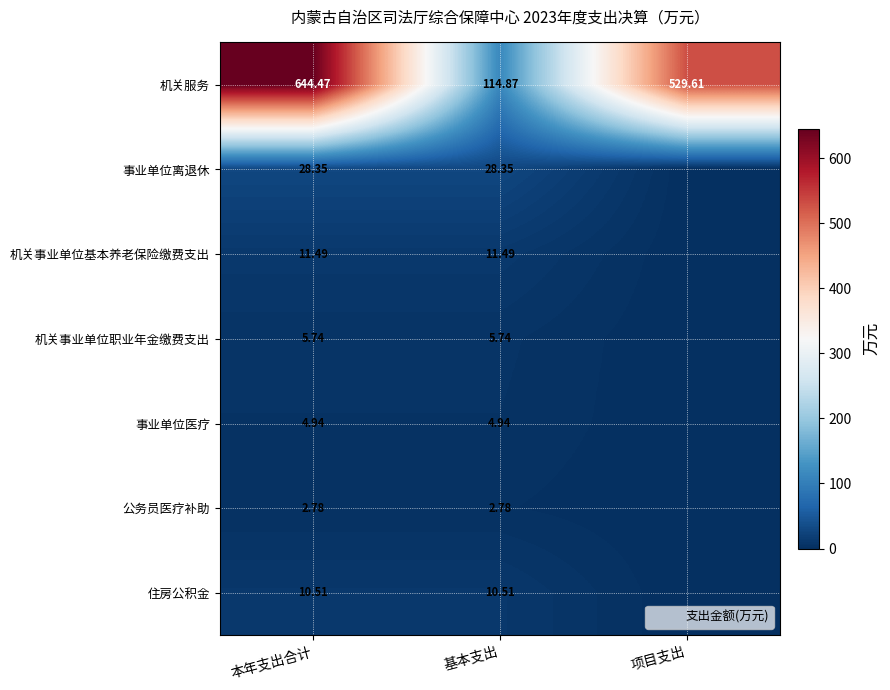

At which category is the sum across all series the highest?

本年支出合计